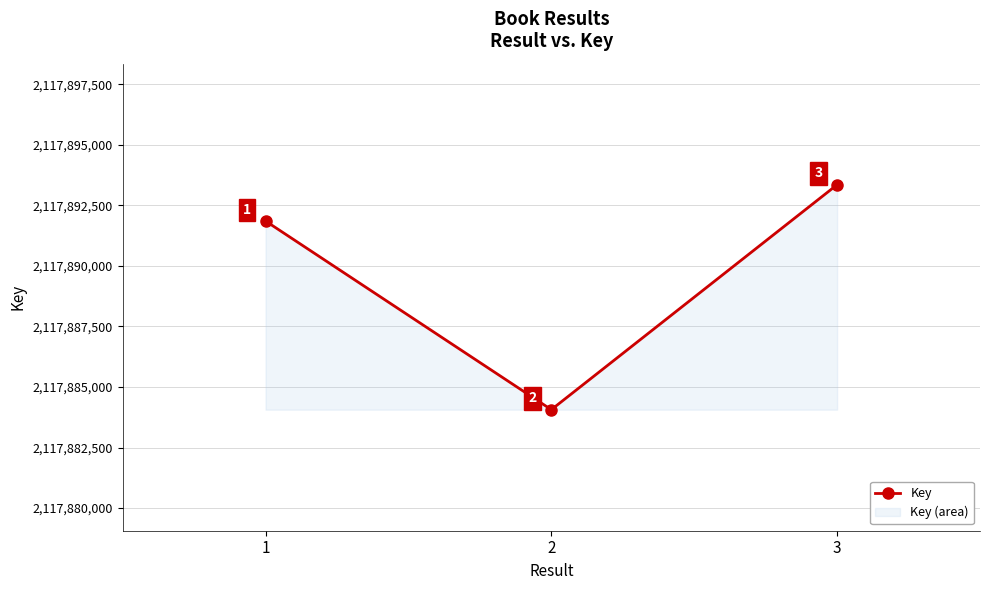

What is the greatest value displayed?

2117893354